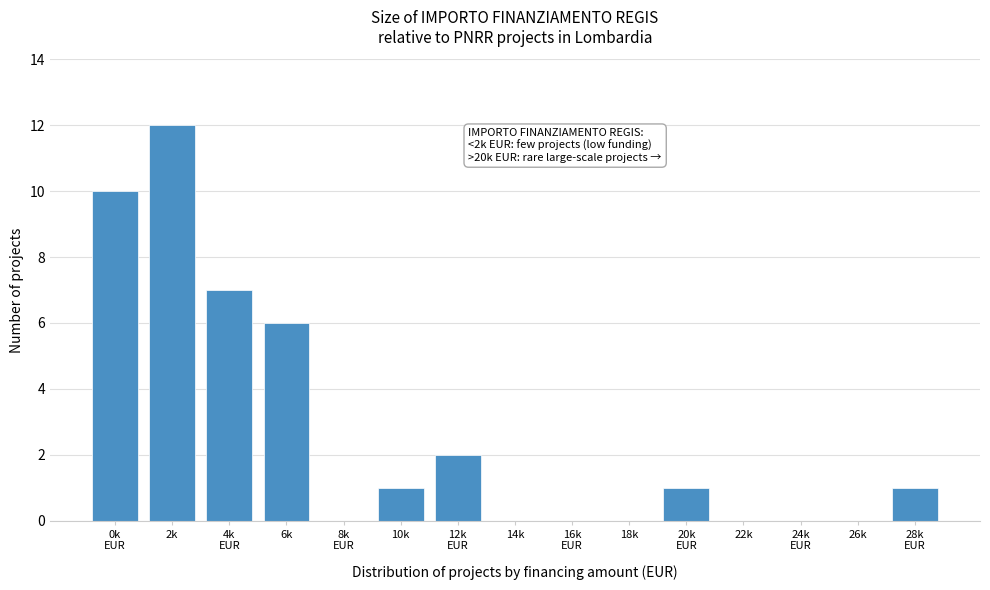

True or false: the data shows 4 at 6k.

False